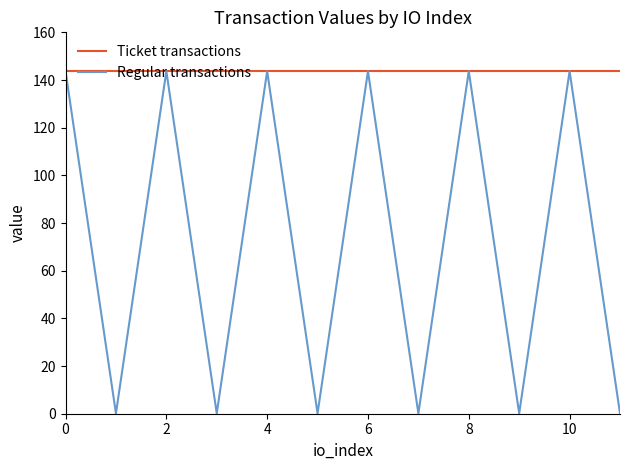

List the series in order of their overall mean, lowest first.

Regular transactions, Ticket transactions